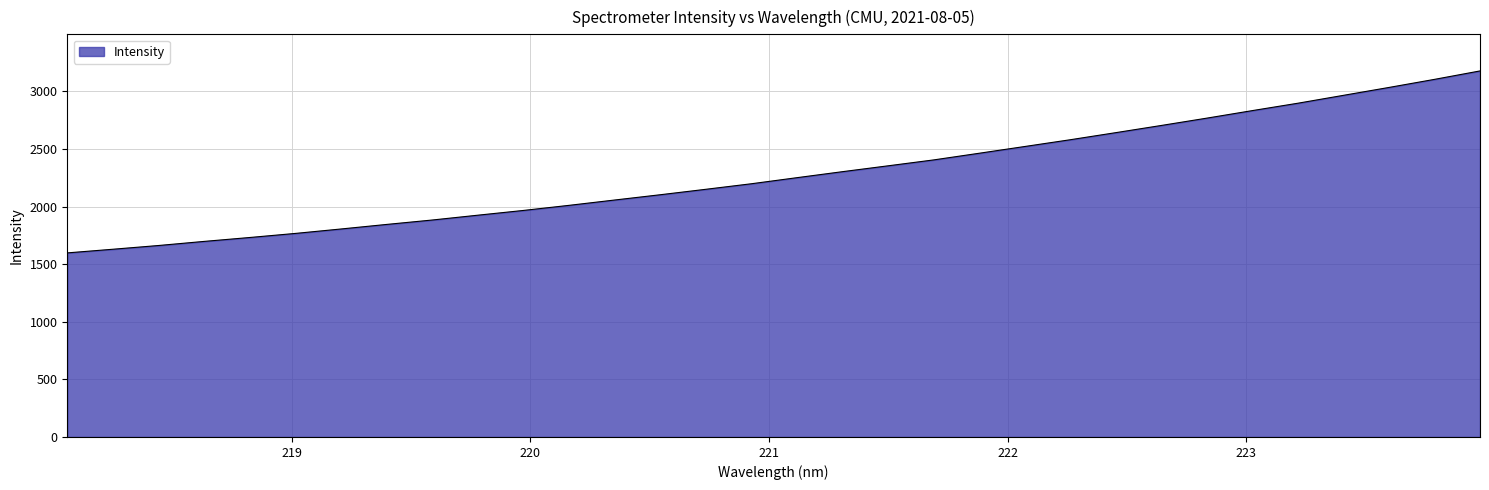

What is the minimum value shown in the chart?

1598.1